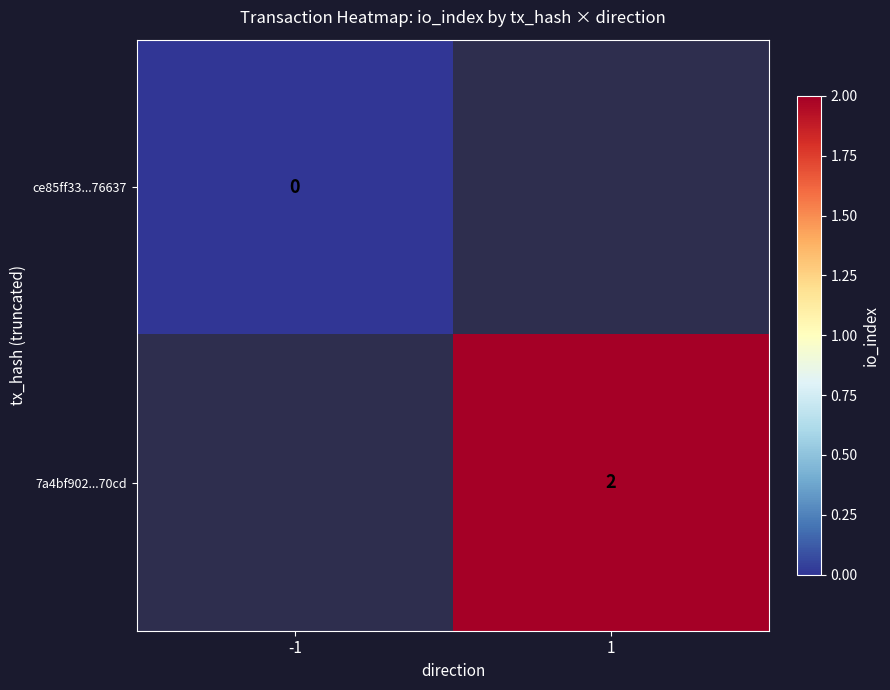

Is the value of ce85ff33...76637 at -1 greater than the value of 7a4bf902...70cd at 1?

No